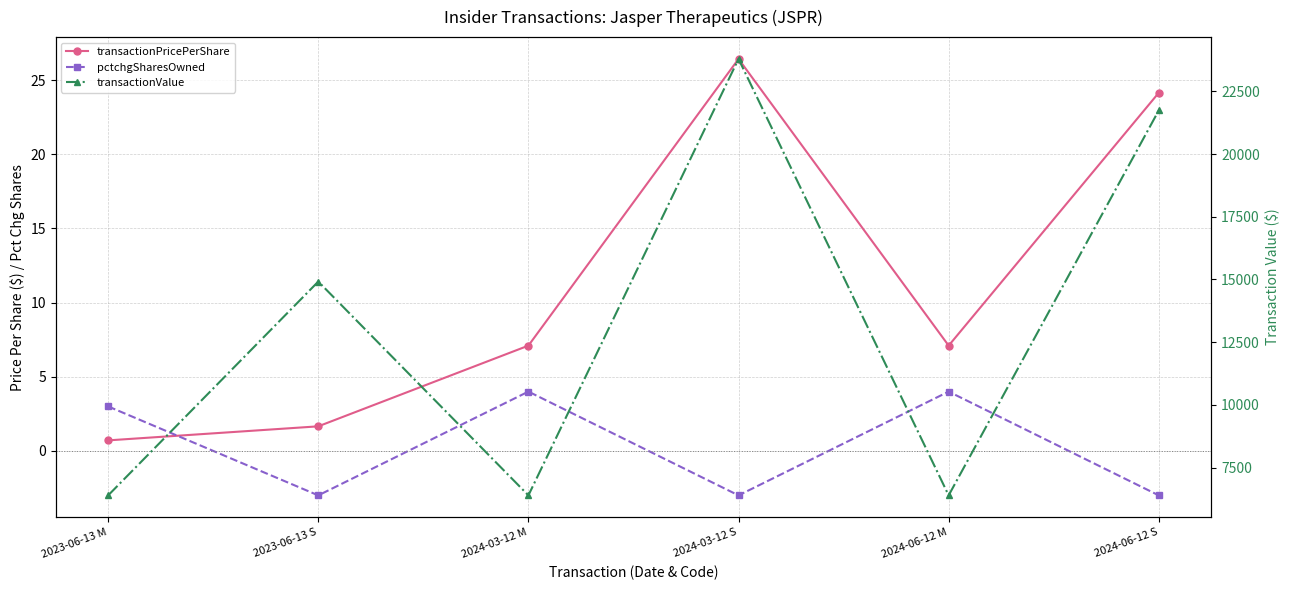

True or false: pctchgSharesOwned and transactionValue intersect in this chart.

False